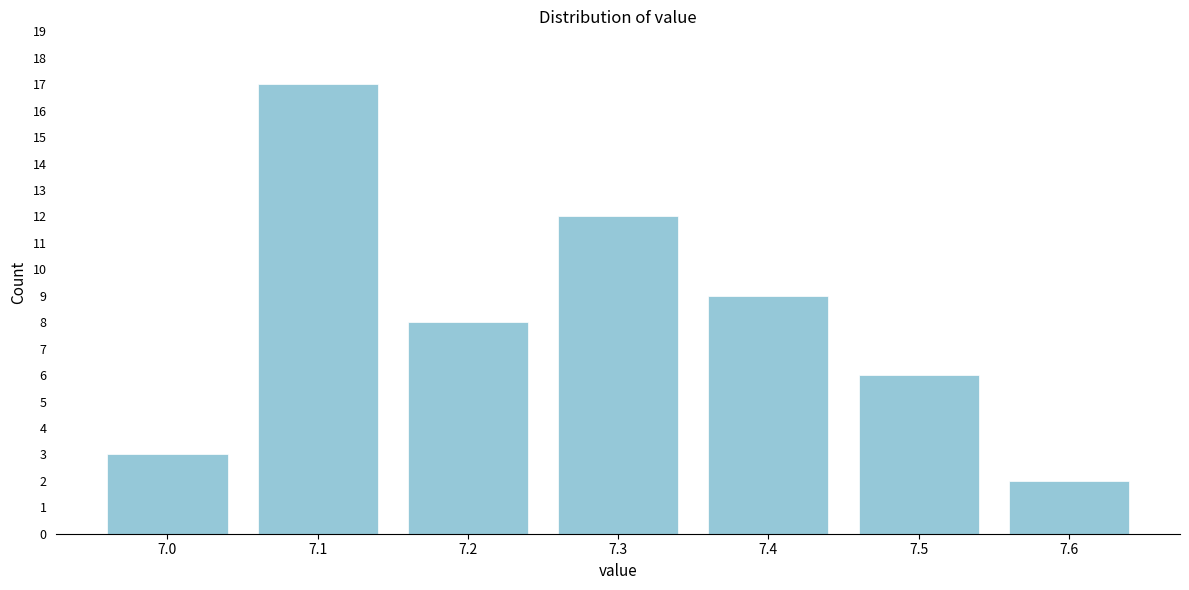

Reading right to left, extract all data points from this chart.

2	6	9	12	8	17	3